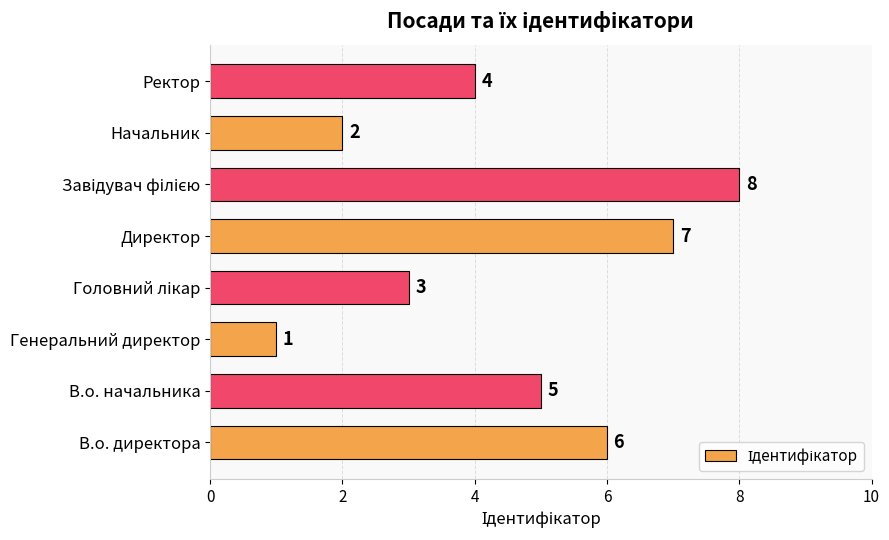

Where is the data nearest to the value 4?

Ректор